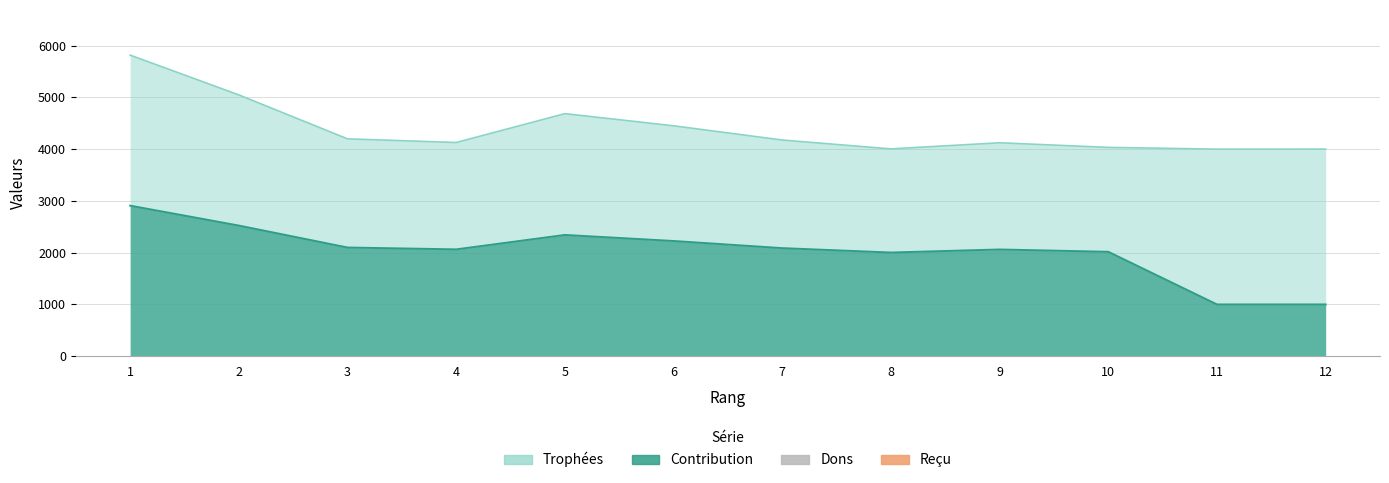

List the labels in order of Contribution value, smallest first.

11, 12, 8, 10, 9, 4, 7, 3, 6, 5, 2, 1